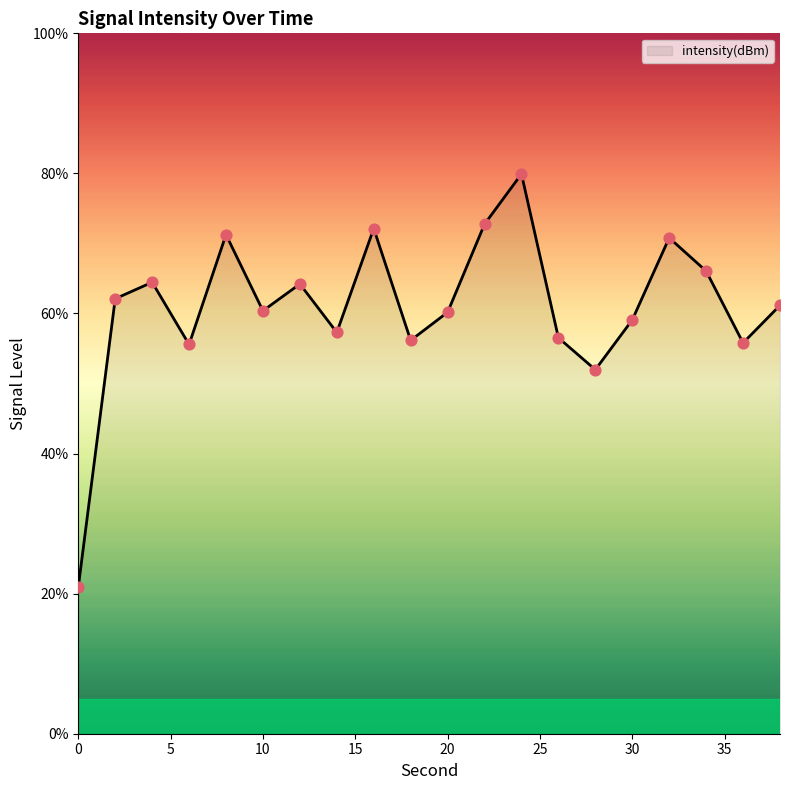

What is the maximum value shown in the chart?

79.9